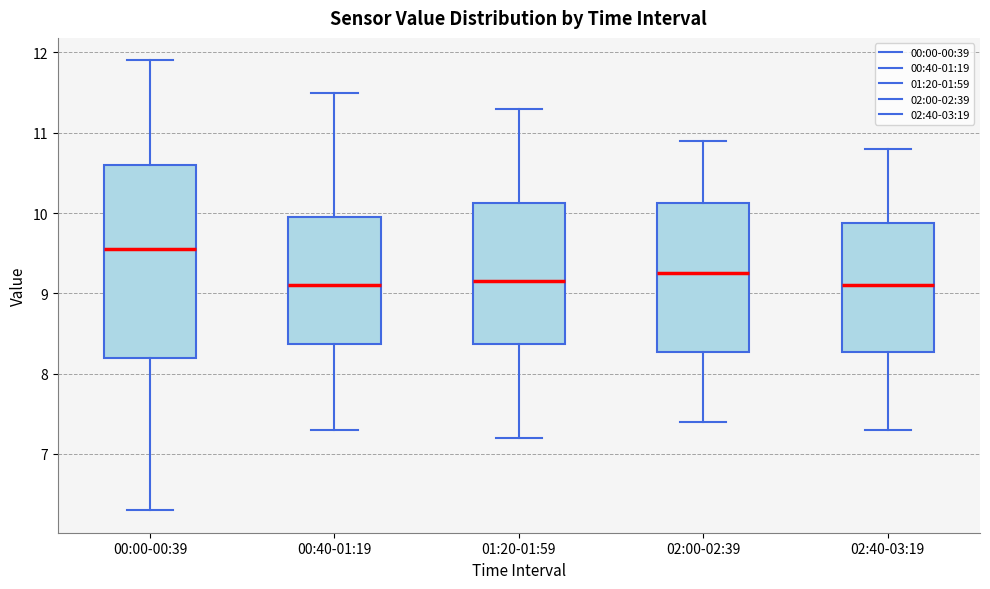

Where does the median line of the box for 00:00-00:39 sit on the y-axis? The values are not printed on the chart, so give them approximately, as read against the axis.

9.6